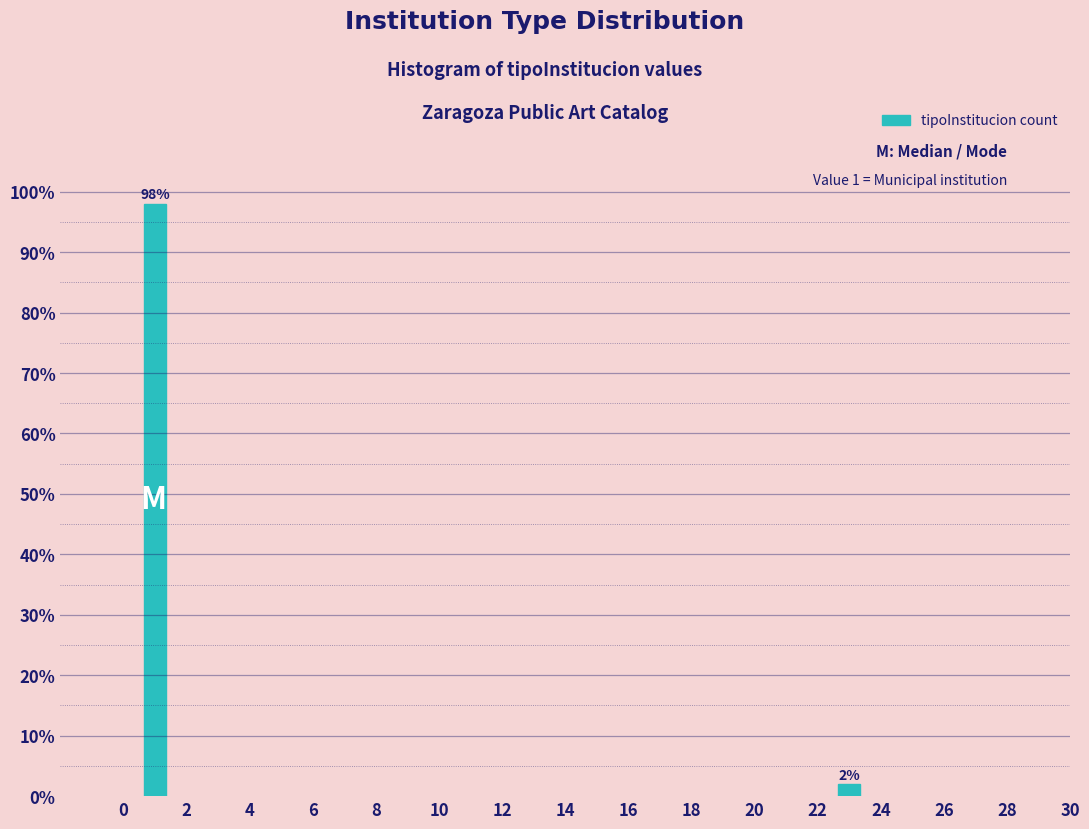

Reading left to right, what are all the values shown in this chart?

0=98	22=2